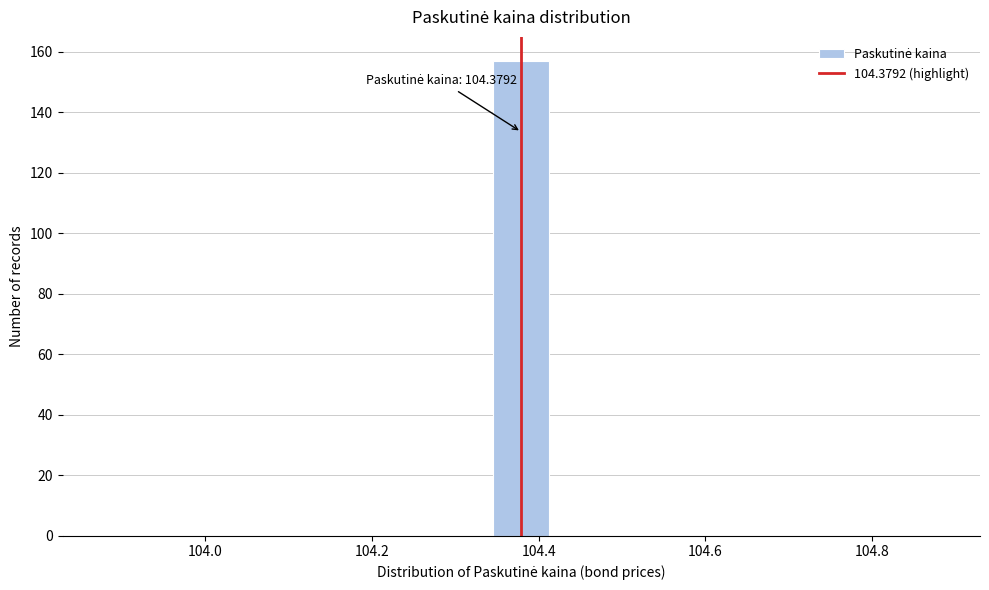

Read against the x-axis, roughly where is the centre of the tallest bar?

104.38